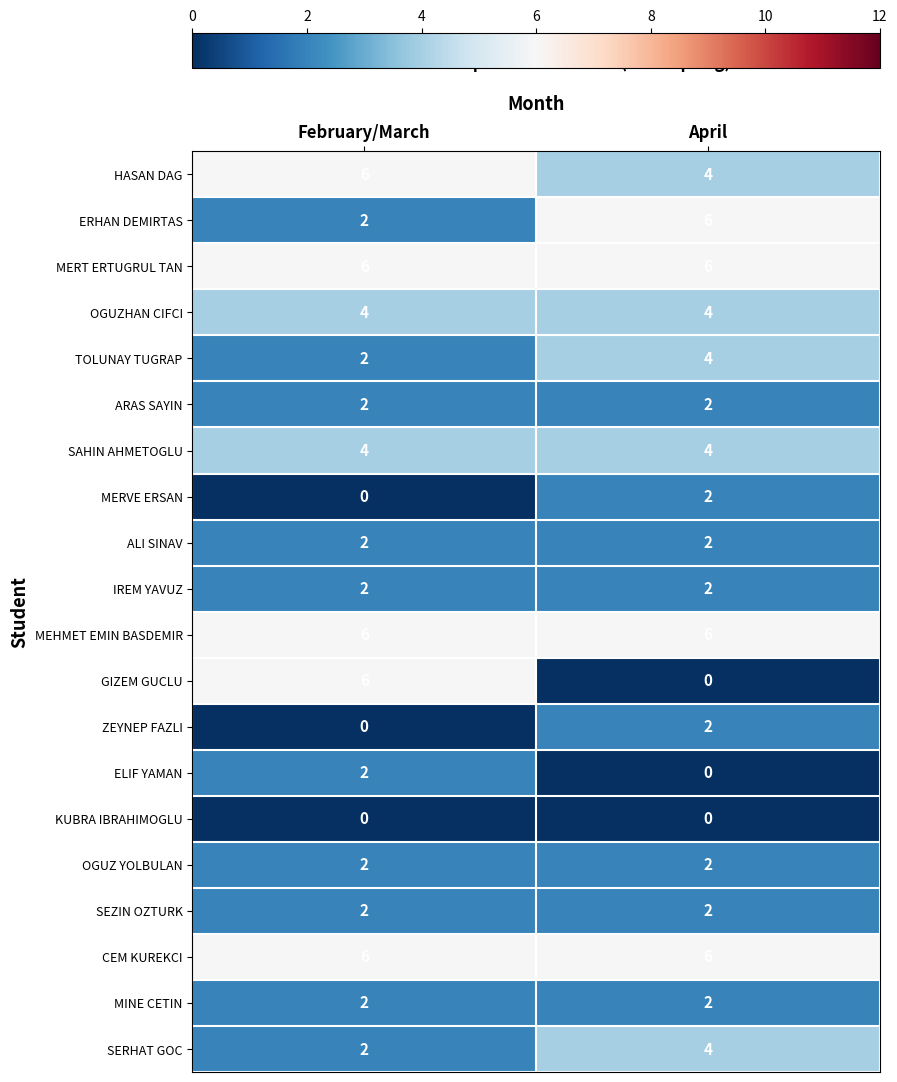

What is the minimum value for MERT ERTUGRUL TAN?

6